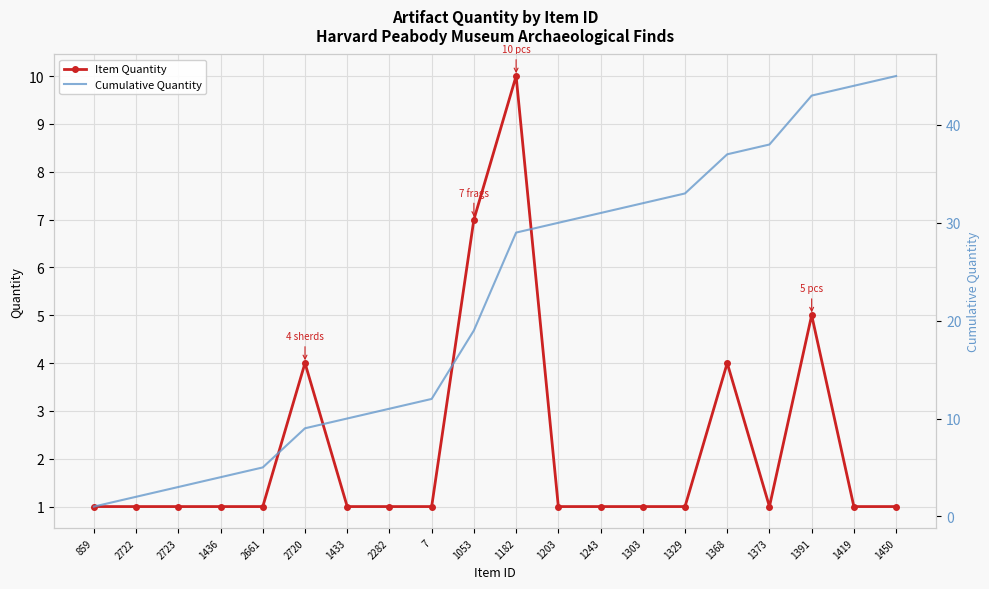

The Item Quantity series shows 9 at 1391. True or false?

False